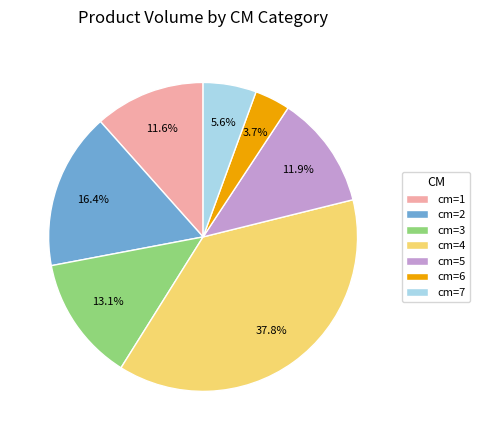

To the nearest percent, what is the average slice percentage?

14%